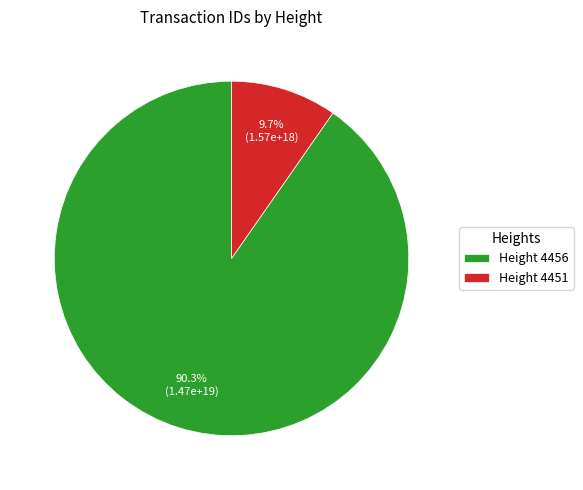

Rank the categories by value from highest to lowest.

Height 4456, Height 4451